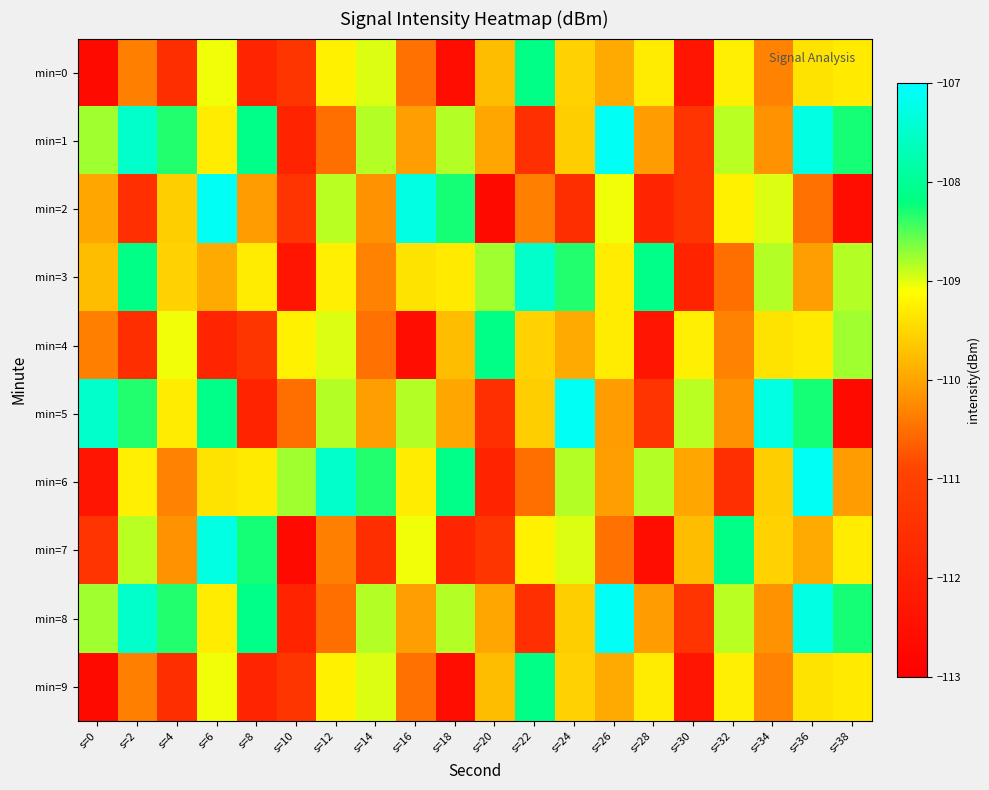

Reading right to left, extract all data points from this chart.

min=0: s=38=-109.3	s=36=-109.4	s=34=-110.3	s=32=-109.3	s=30=-112.3	s=28=-109.3	s=26=-109.9	s=24=-109.5	s=22=-108.1	s=20=-109.7	s=18=-112.6	s=16=-110.5	s=14=-109.0	s=12=-109.2	s=10=-111.4	s=8=-111.8	s=6=-109.0	s=4=-111.6	s=2=-110.3	s=0=-112.7
min=1: s=38=-108.3	s=36=-107.3	s=34=-110.2	s=32=-108.9	s=30=-111.4	s=28=-110.1	s=26=-107.1	s=24=-109.6	s=22=-111.5	s=20=-110.0	s=18=-108.8	s=16=-110.1	s=14=-108.8	s=12=-110.5	s=10=-111.9	s=8=-108.1	s=6=-109.3	s=4=-108.3	s=2=-107.5	s=0=-108.8
min=2: s=38=-112.6	s=36=-110.5	s=34=-109.0	s=32=-109.2	s=30=-111.4	s=28=-111.8	s=26=-109.0	s=24=-111.6	s=22=-110.3	s=20=-112.7	s=18=-108.3	s=16=-107.3	s=14=-110.2	s=12=-108.9	s=10=-111.4	s=8=-110.1	s=6=-107.1	s=4=-109.6	s=2=-111.5	s=0=-110.0
min=3: s=38=-108.8	s=36=-110.1	s=34=-108.8	s=32=-110.5	s=30=-111.9	s=28=-108.1	s=26=-109.3	s=24=-108.3	s=22=-107.5	s=20=-108.8	s=18=-109.3	s=16=-109.4	s=14=-110.3	s=12=-109.3	s=10=-112.3	s=8=-109.3	s=6=-109.9	s=4=-109.5	s=2=-108.1	s=0=-109.7
min=4: s=38=-108.8	s=36=-109.3	s=34=-109.4	s=32=-110.3	s=30=-109.3	s=28=-112.3	s=26=-109.3	s=24=-109.9	s=22=-109.5	s=20=-108.1	s=18=-109.7	s=16=-112.6	s=14=-110.5	s=12=-109.0	s=10=-109.2	s=8=-111.4	s=6=-111.8	s=4=-109.0	s=2=-111.6	s=0=-110.3
min=5: s=38=-112.7	s=36=-108.3	s=34=-107.3	s=32=-110.2	s=30=-108.9	s=28=-111.4	s=26=-110.1	s=24=-107.1	s=22=-109.6	s=20=-111.5	s=18=-110.0	s=16=-108.8	s=14=-110.1	s=12=-108.8	s=10=-110.5	s=8=-111.9	s=6=-108.1	s=4=-109.3	s=2=-108.3	s=0=-107.5
min=6: s=38=-110.1	s=36=-107.1	s=34=-109.6	s=32=-111.5	s=30=-110.0	s=28=-108.8	s=26=-110.1	s=24=-108.8	s=22=-110.5	s=20=-111.9	s=18=-108.1	s=16=-109.3	s=14=-108.3	s=12=-107.5	s=10=-108.8	s=8=-109.3	s=6=-109.4	s=4=-110.3	s=2=-109.3	s=0=-112.3
min=7: s=38=-109.3	s=36=-109.9	s=34=-109.5	s=32=-108.1	s=30=-109.7	s=28=-112.6	s=26=-110.5	s=24=-109.0	s=22=-109.2	s=20=-111.4	s=18=-111.8	s=16=-109.0	s=14=-111.6	s=12=-110.3	s=10=-112.7	s=8=-108.3	s=6=-107.3	s=4=-110.2	s=2=-108.9	s=0=-111.4
min=8: s=38=-108.3	s=36=-107.3	s=34=-110.2	s=32=-108.9	s=30=-111.4	s=28=-110.1	s=26=-107.1	s=24=-109.6	s=22=-111.5	s=20=-110.0	s=18=-108.8	s=16=-110.1	s=14=-108.8	s=12=-110.5	s=10=-111.9	s=8=-108.1	s=6=-109.3	s=4=-108.3	s=2=-107.5	s=0=-108.8
min=9: s=38=-109.3	s=36=-109.4	s=34=-110.3	s=32=-109.3	s=30=-112.3	s=28=-109.3	s=26=-109.9	s=24=-109.5	s=22=-108.1	s=20=-109.7	s=18=-112.6	s=16=-110.5	s=14=-109.0	s=12=-109.2	s=10=-111.4	s=8=-111.8	s=6=-109.0	s=4=-111.6	s=2=-110.3	s=0=-112.7